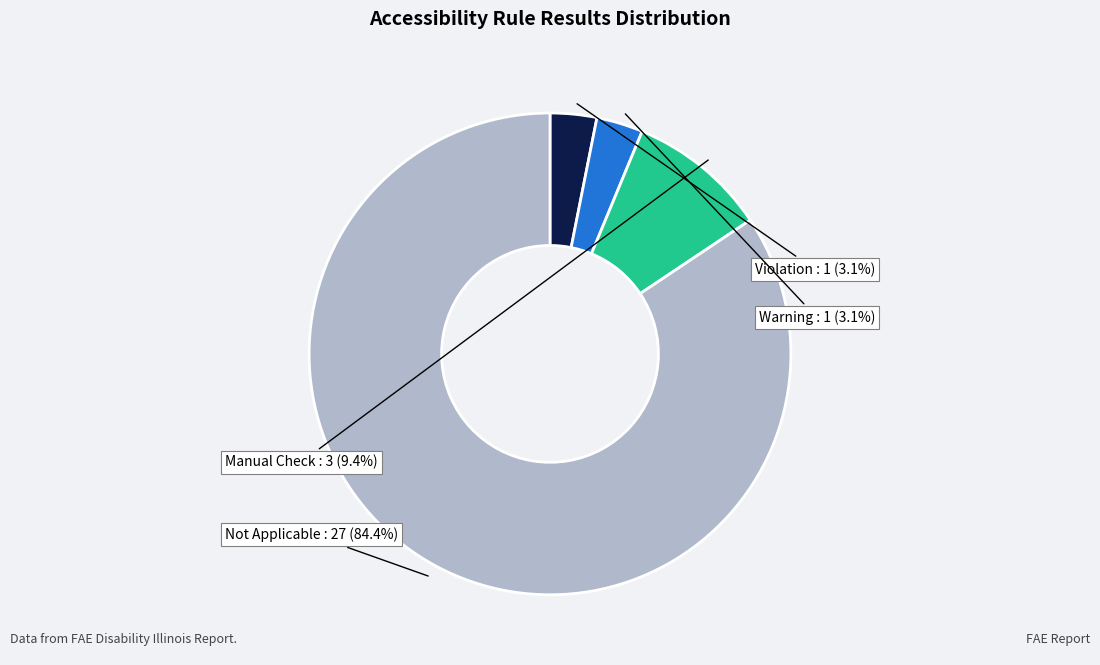

Which category has the biggest portion of the pie?

Not Applicable